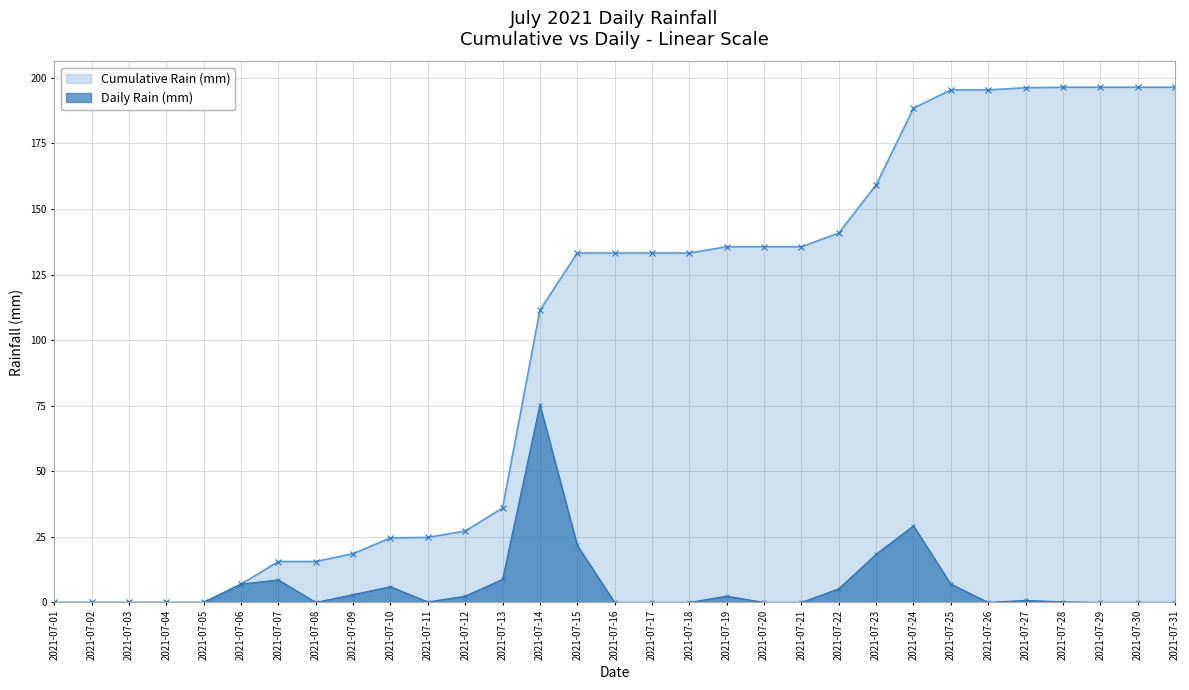

How many lines are shown in the chart?

2